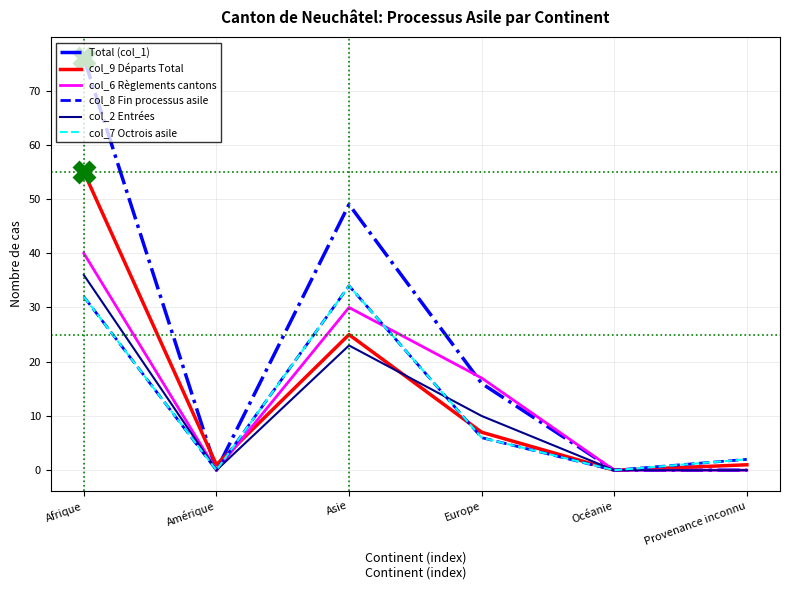

How many data points does each series have?

6